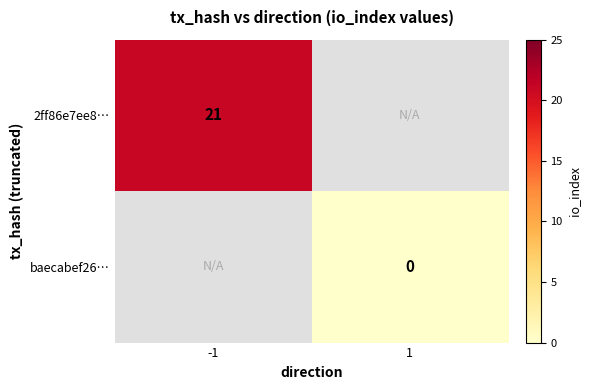

Count the number of data series in this chart.

2